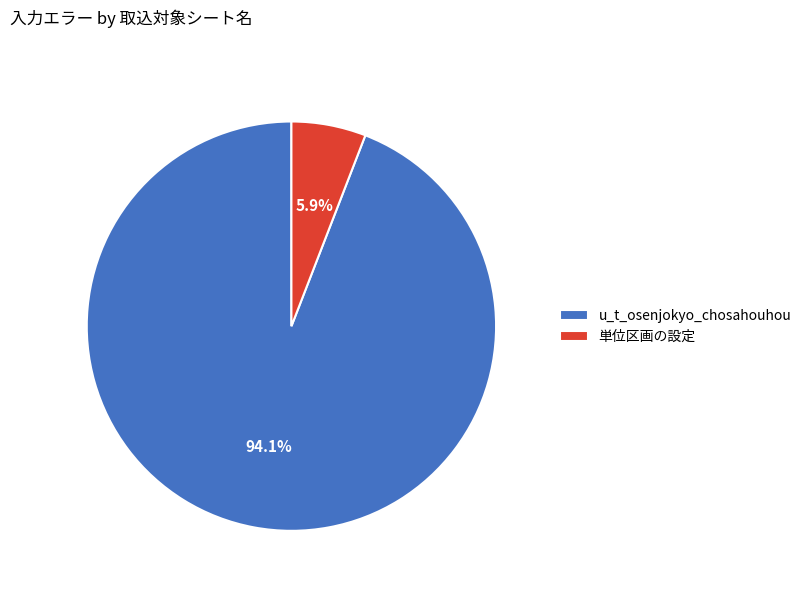

Which slice is the largest?

u_t_osenjokyo_chosahouhou